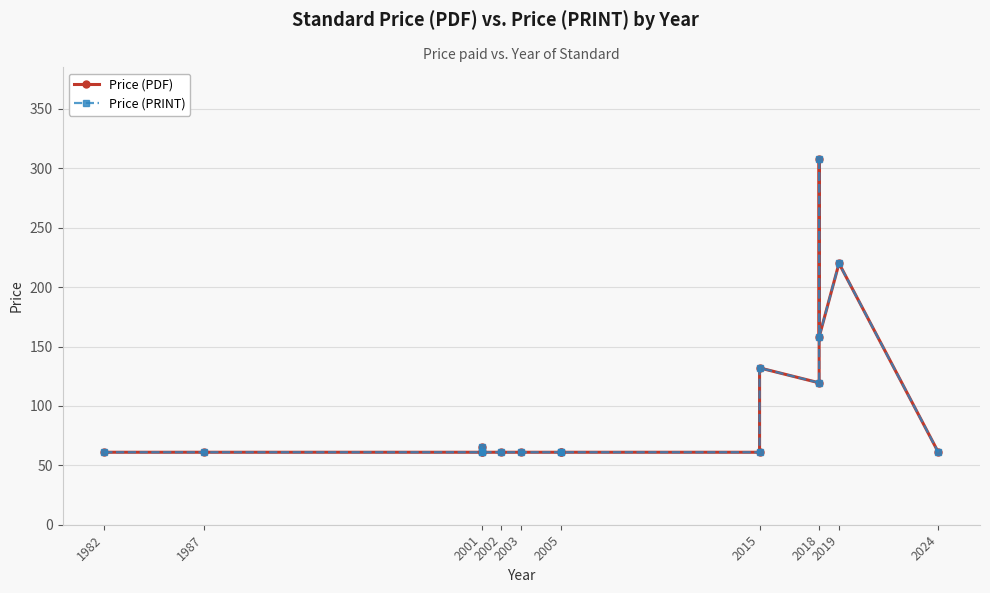

How many lines are shown in the chart?

2